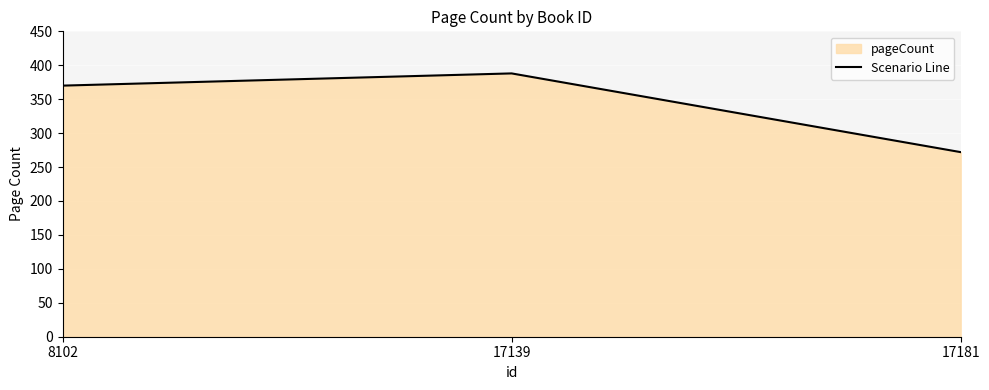

How many data points are above 370?

1